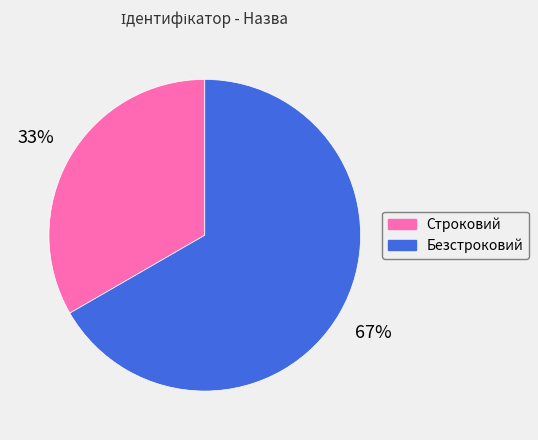

True or false: Безстроковий accounts for 67% of the total.

True